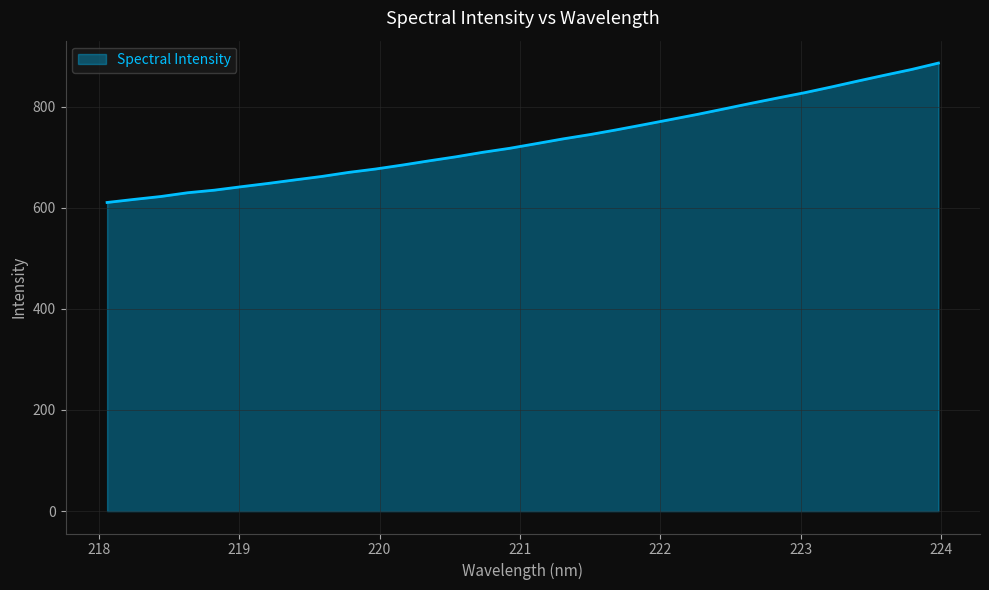

Does the chart have visible grid lines?

Yes